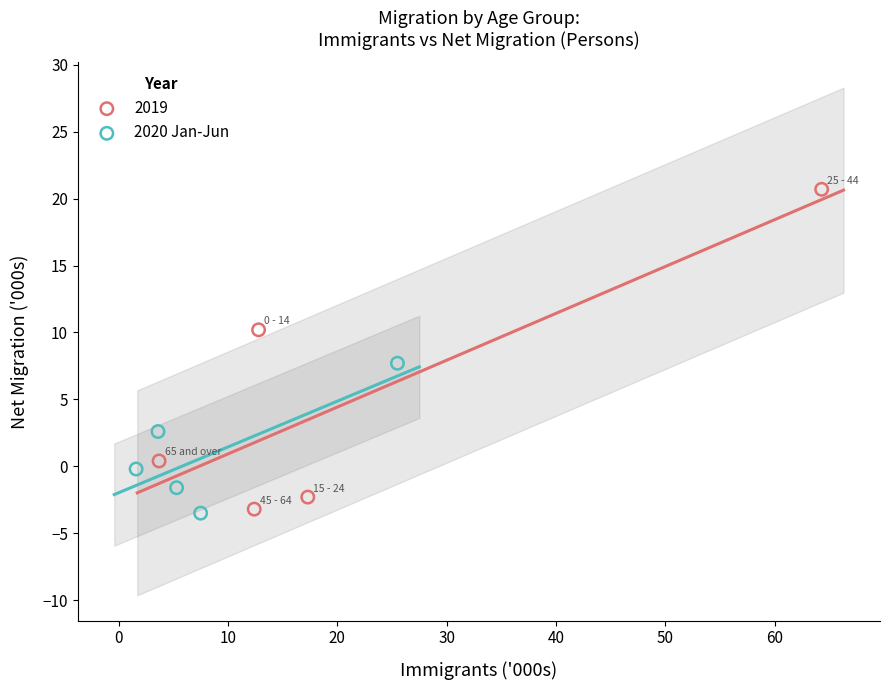

Which series has the widest spread of Y values?

2019